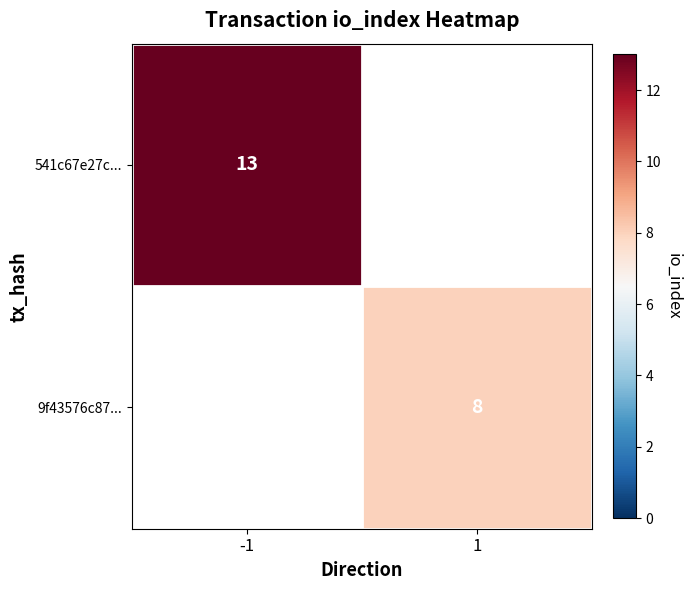

The 9f43576c87... series shows 11 at 1. True or false?

False